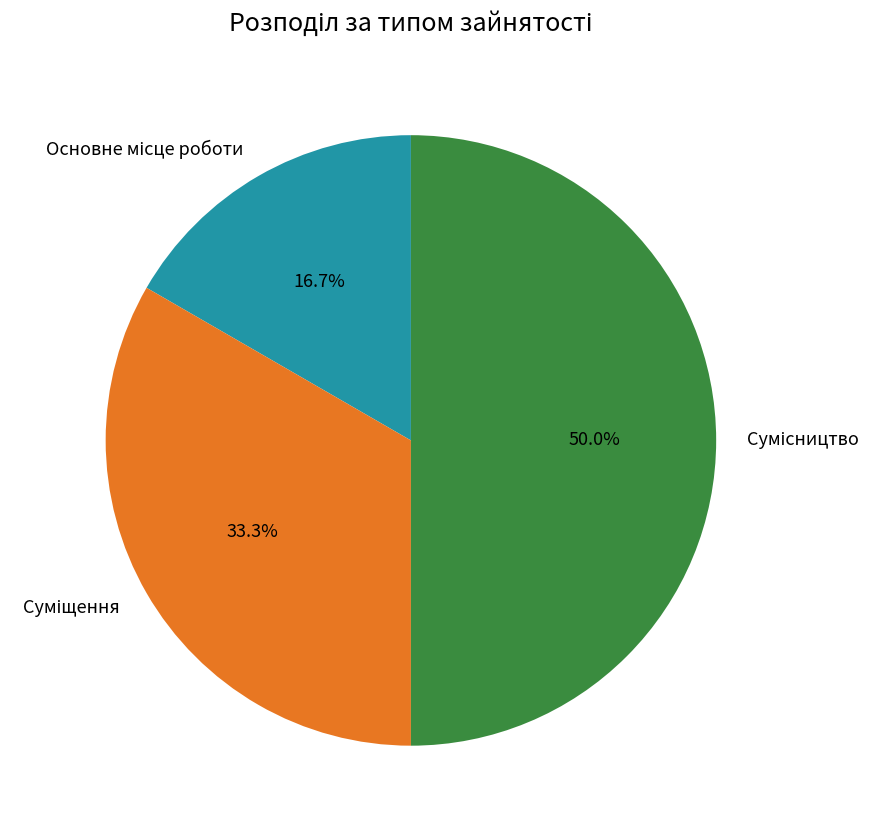

How many segments does this pie chart have?

3